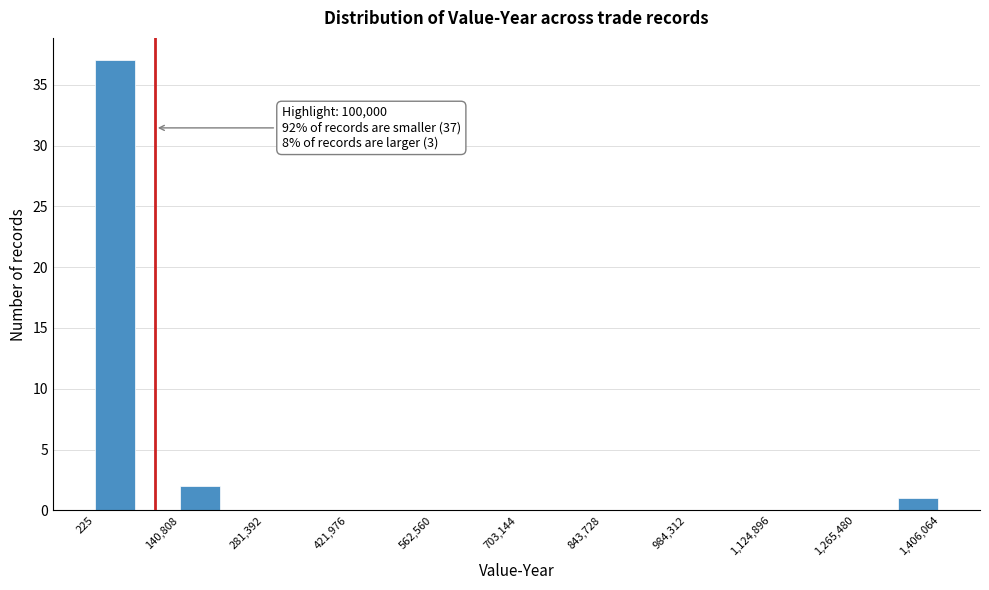

Read against the x-axis, roughly where is the centre of the tallest bar?

40000